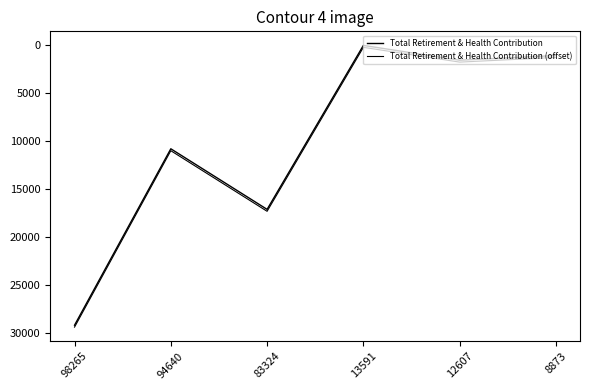

Which series has the largest total across all categories?

Total Retirement & Health Contribution (offset)